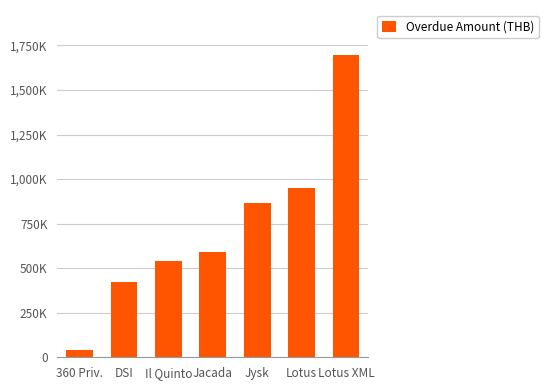

Reading left to right, transcribe all the data shown in this chart.

39110	423143	537580	591480	863380	951610	1694742